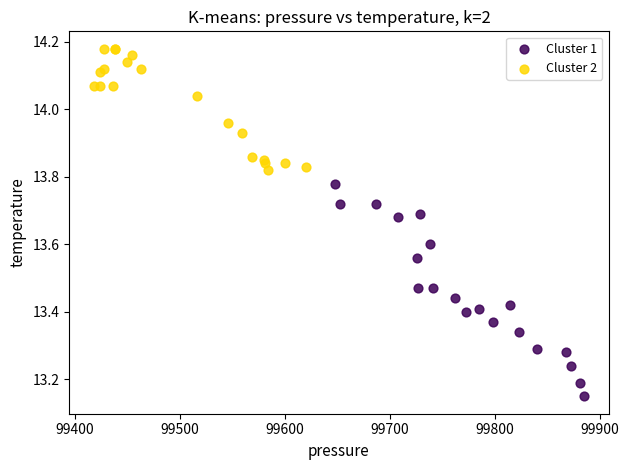

Which series contains the highest Y value?

Cluster 2